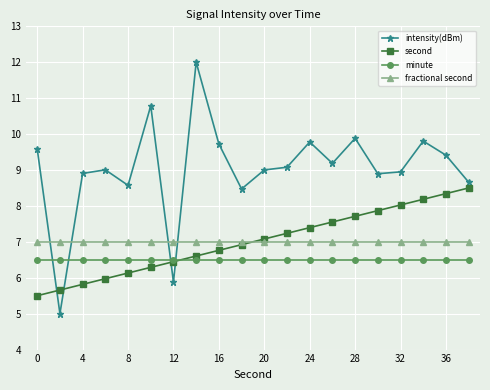

Which series has the widest spread of values?

intensity(dBm)